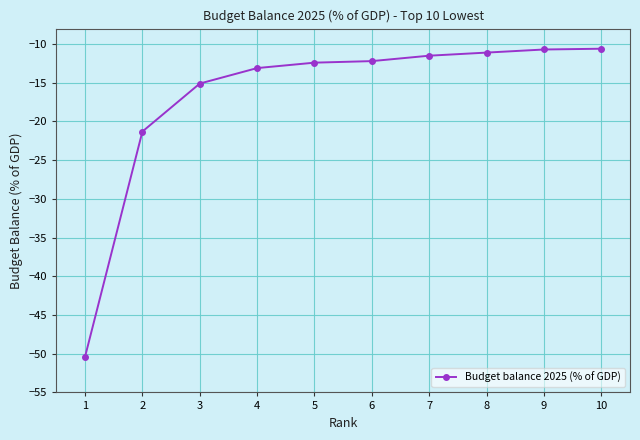

Which has a higher value, 4 or 9?

9